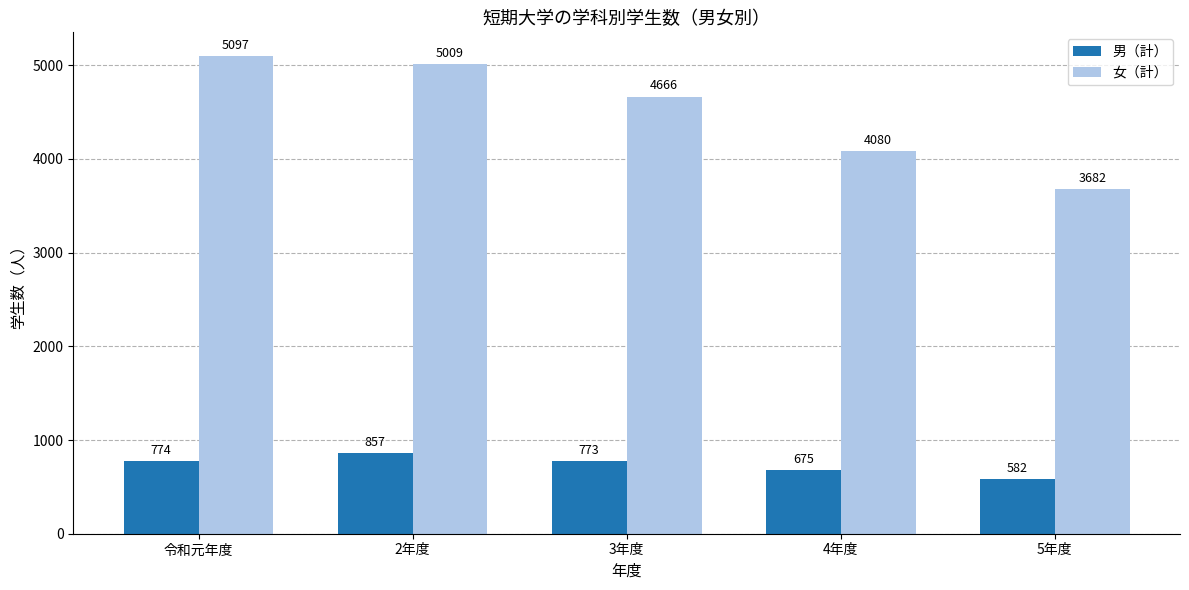

Which series changed the most between 2年度 and 4年度?

女（計）